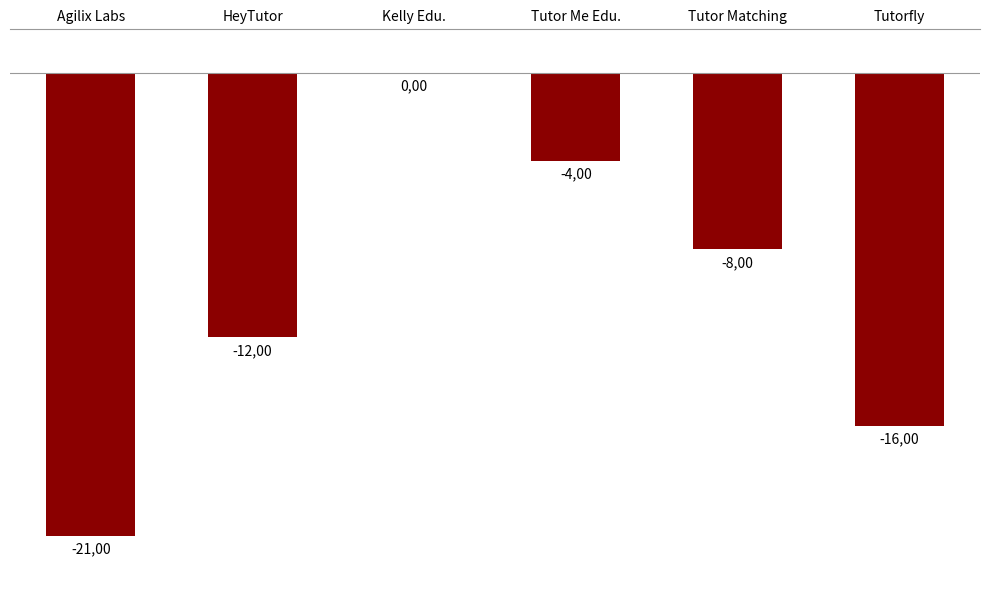

Are the bars grouped side by side (vs. stacked)?

No